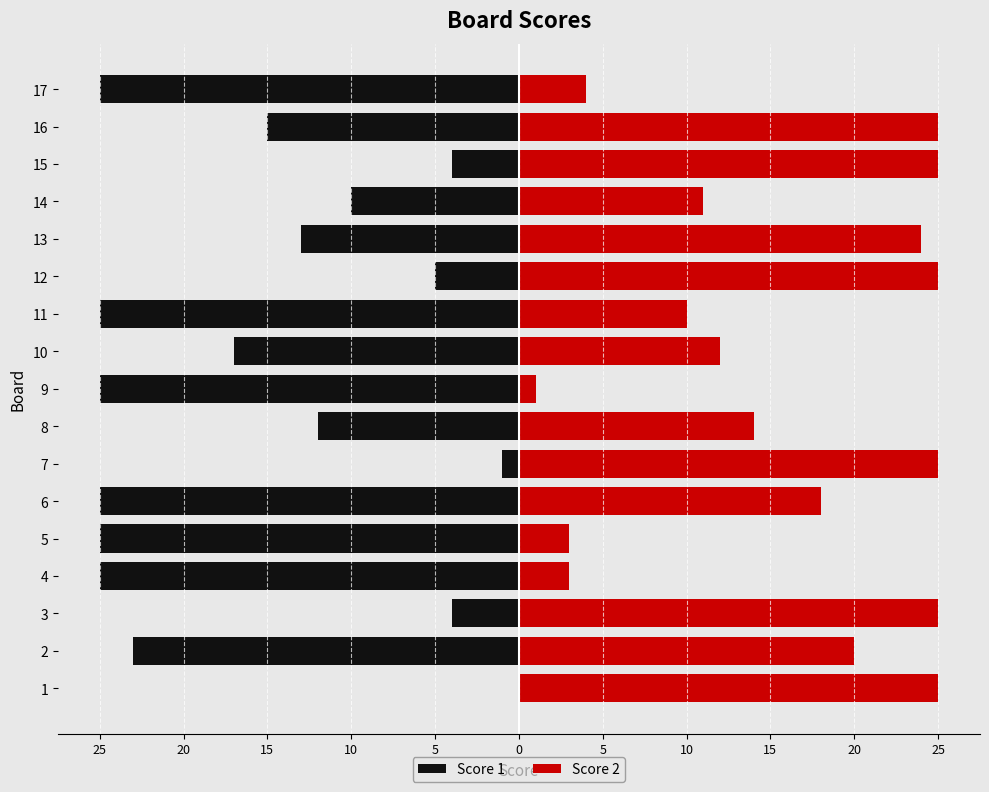

Which series has the widest spread of values?

Score 1